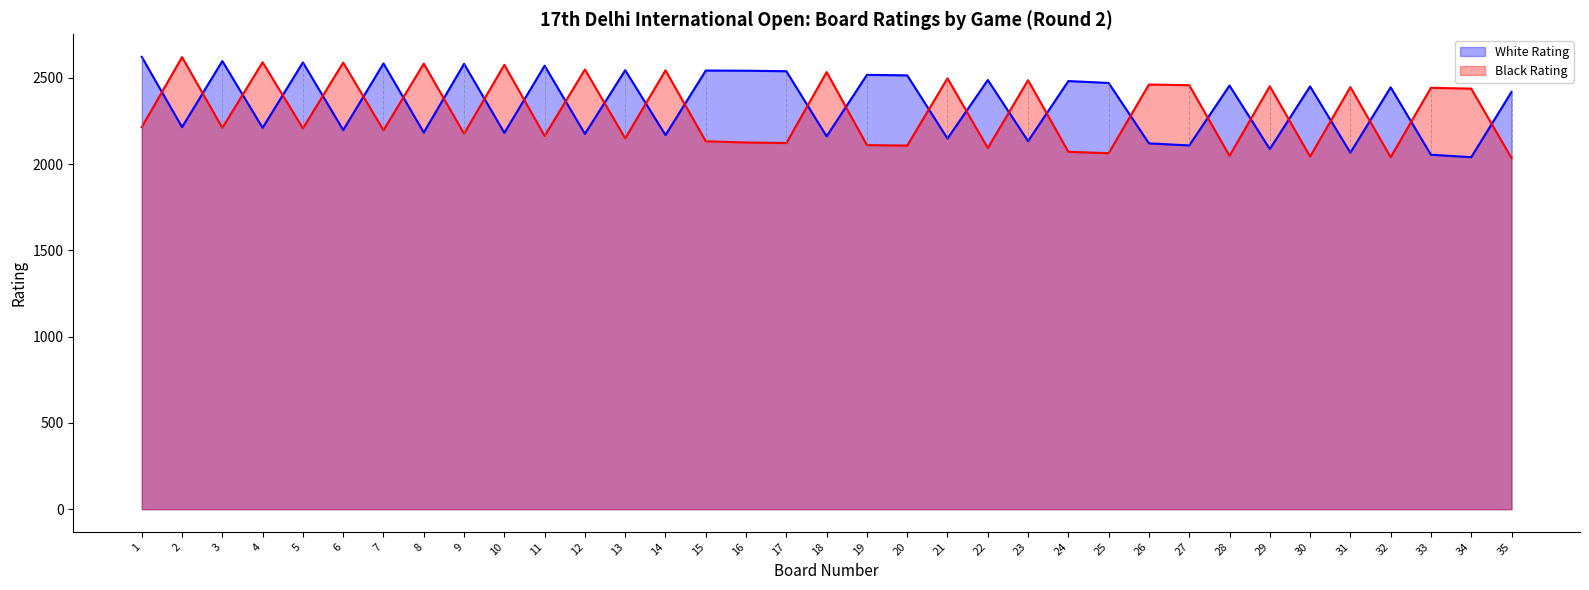

The value of White Rating at 31 is 3208. True or false?

False